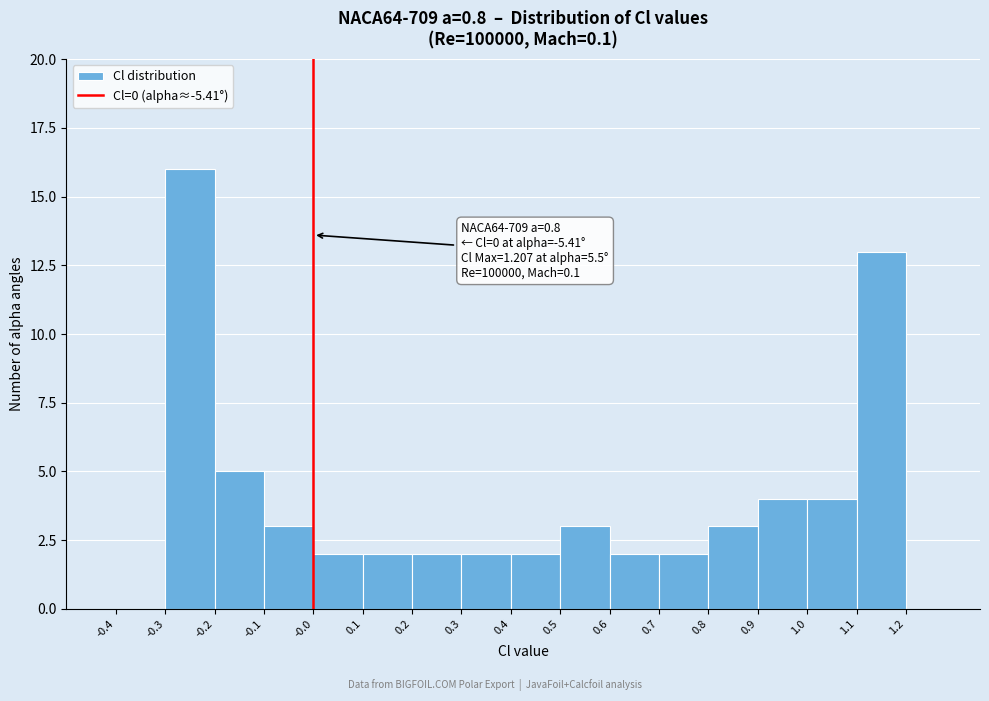

Over which range of the x-axis is the bar tallest?

-0.3 to -0.2